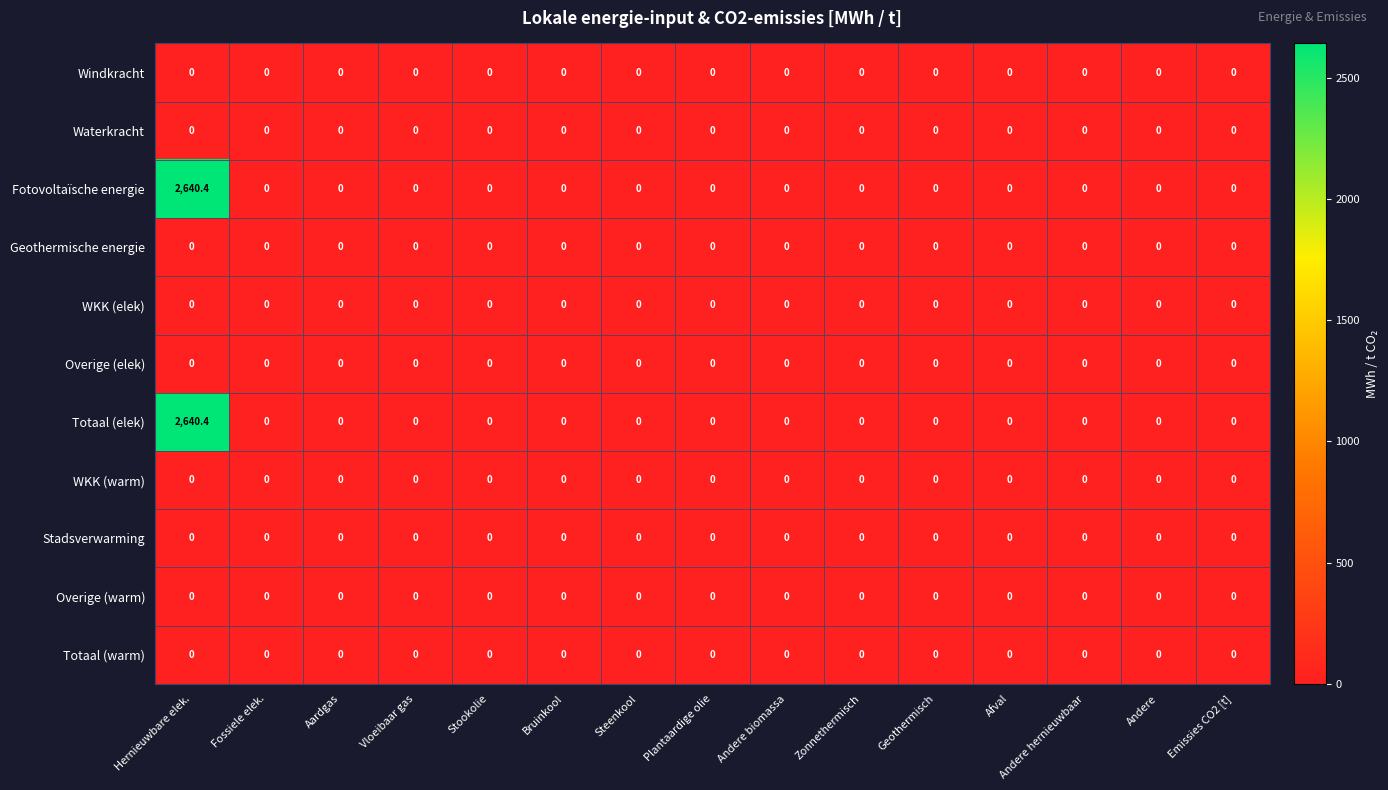

True or false: Overige (elek) has a value of 0.0 at Emissies CO2 [t].

True